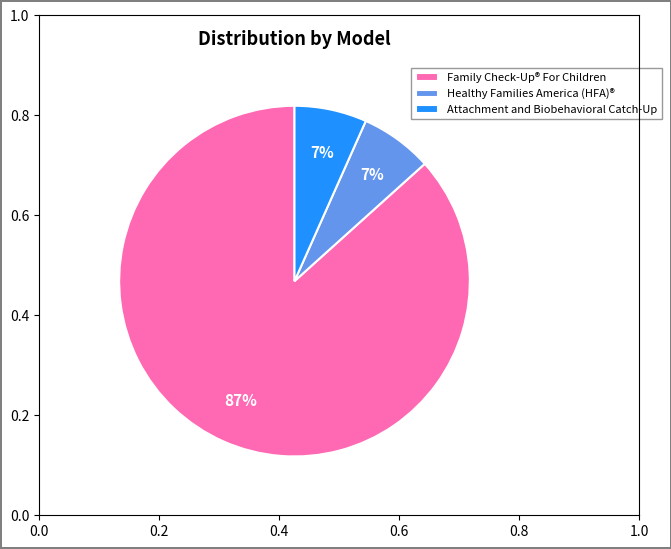

To the nearest percent, what is the average slice percentage?

33%